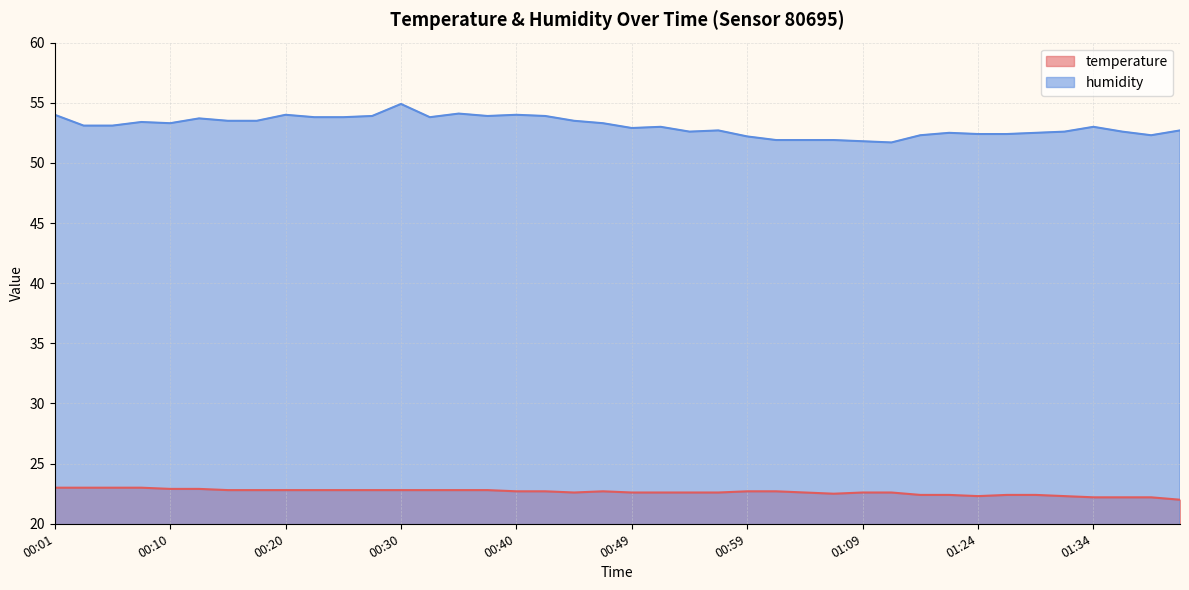

Is the value of humidity at 01:11 greater than the value of temperature at 00:47?

Yes